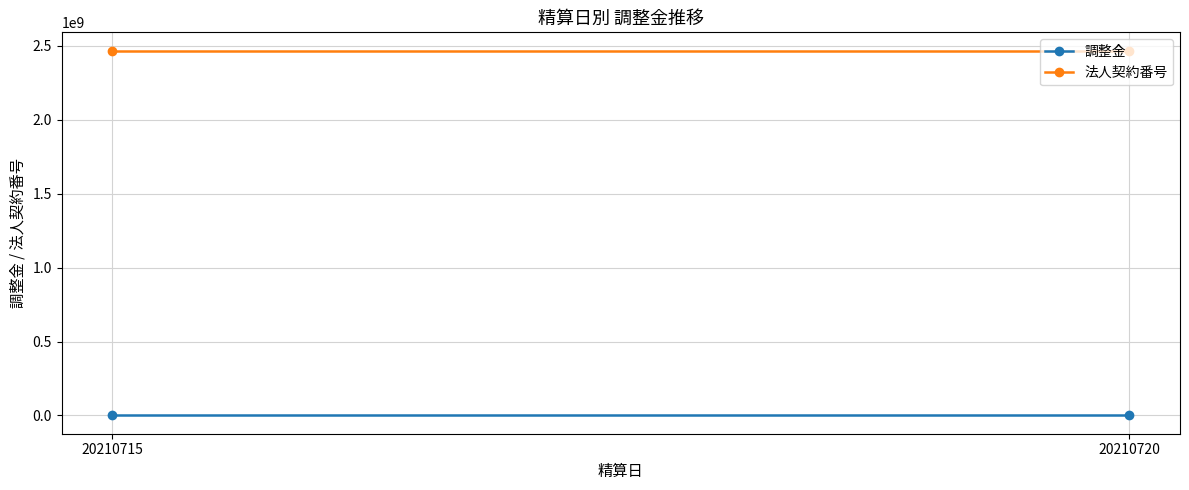

Which series has the largest total across all categories?

法人契約番号